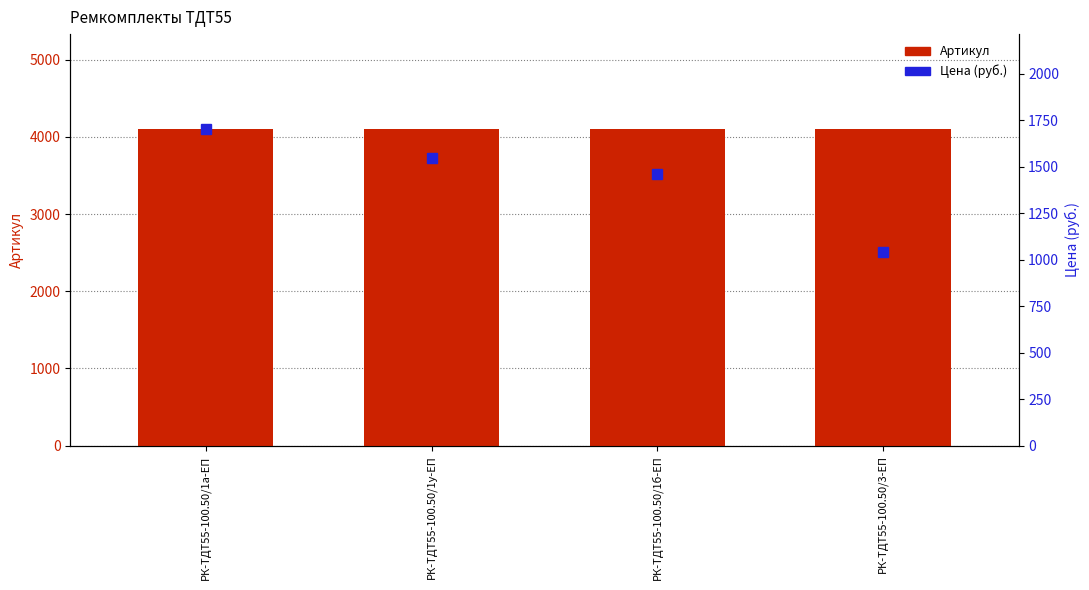

At how many categories does at least one series exceed 3367?

4